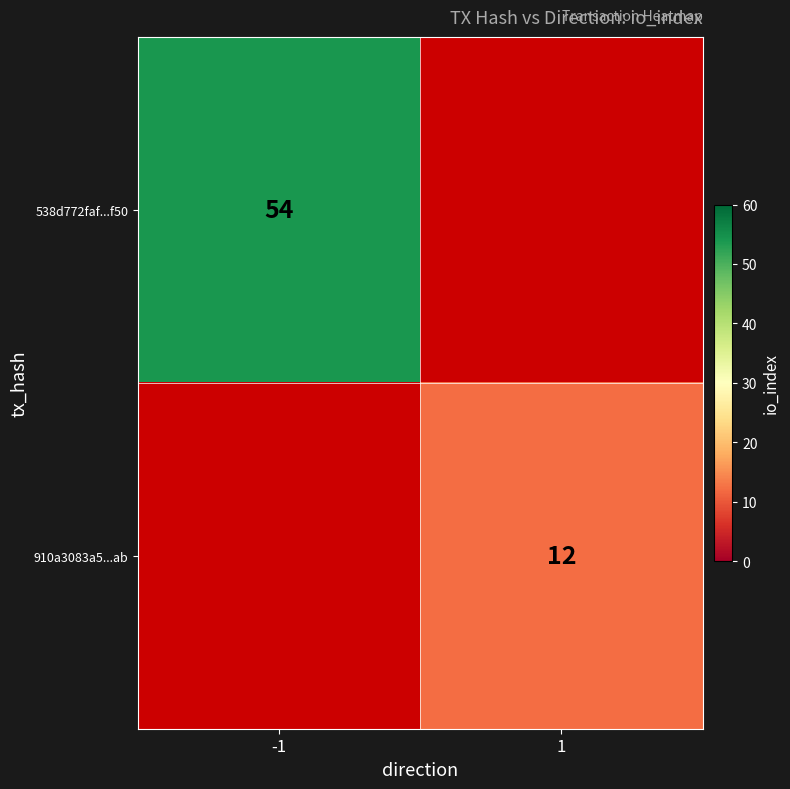

Is it true that 910a3083a5...ab equals 12 at 1?

True